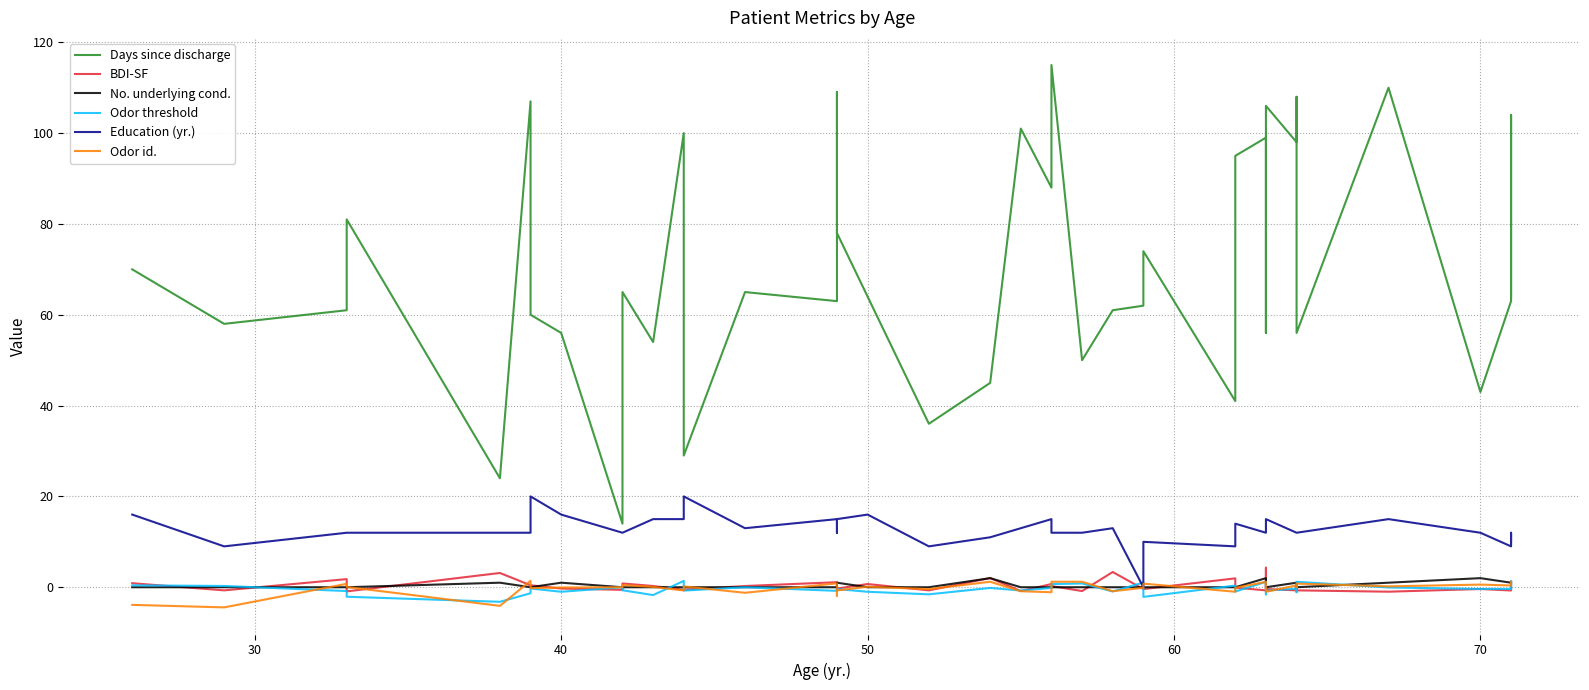

What is the value of the BDI-SF point at the 9th from the left?

-0.6